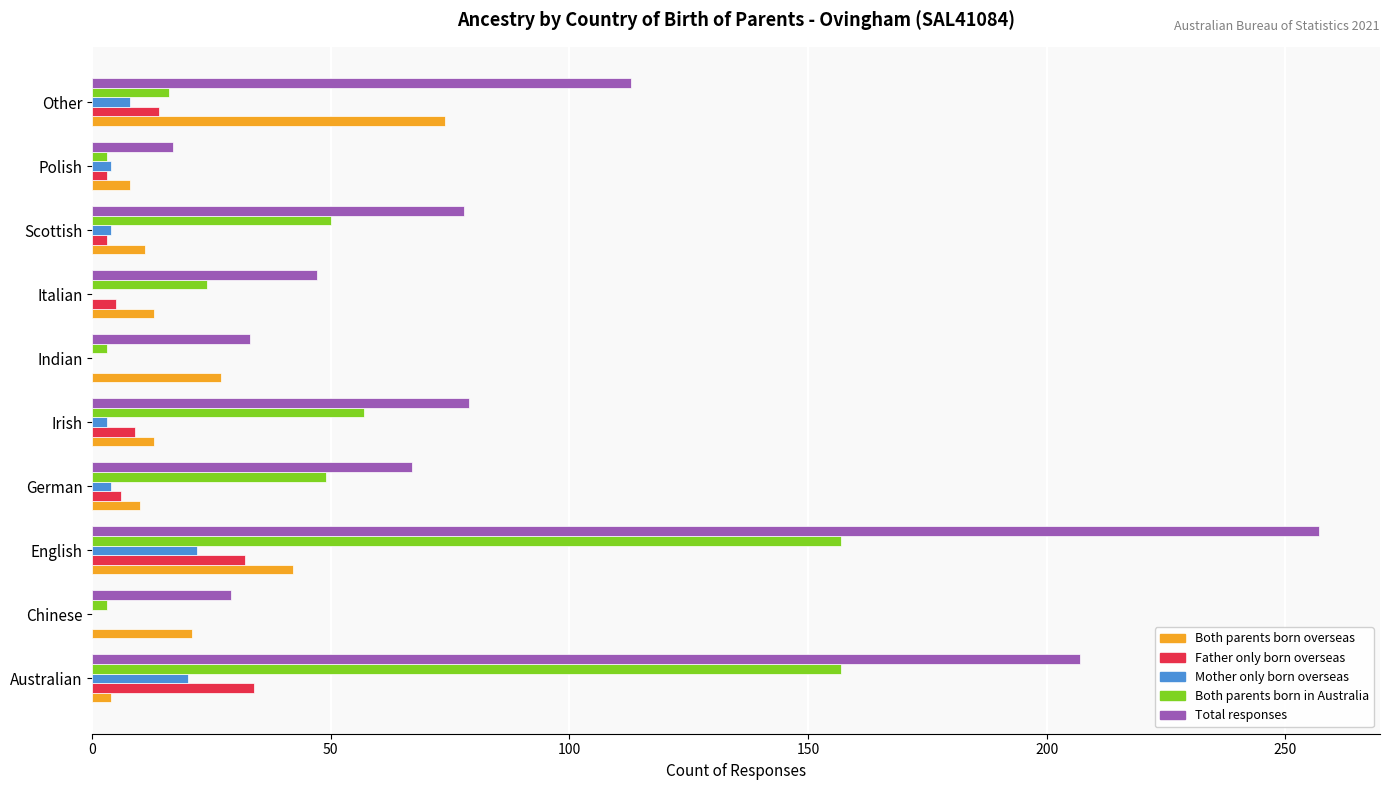

Which category has the highest value across all series?

English